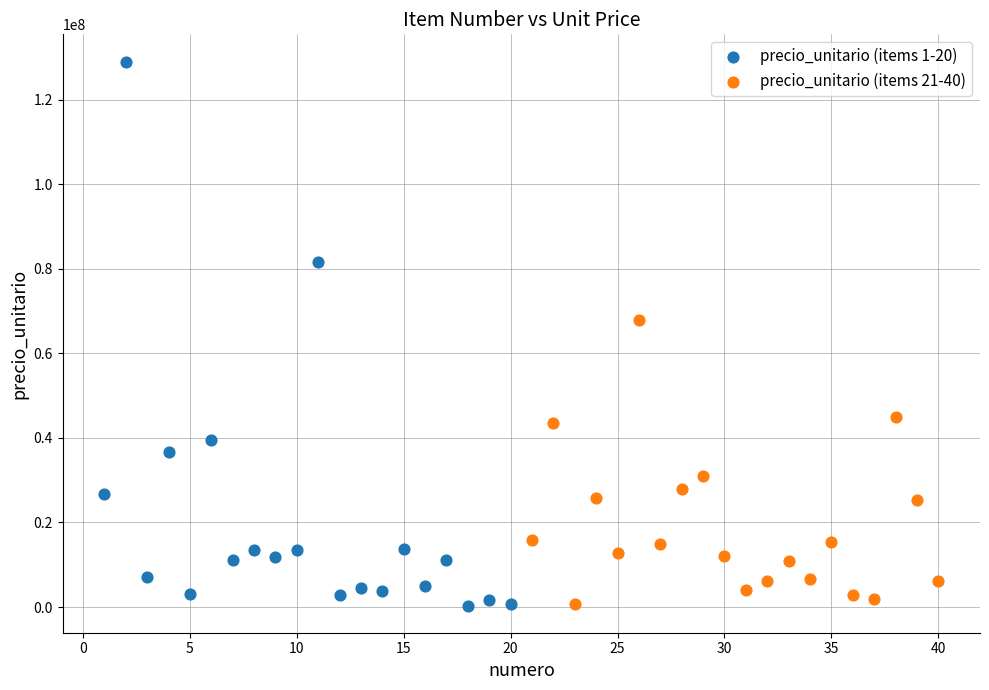

Which series has the widest spread of Y values?

precio_unitario (items 1-20)